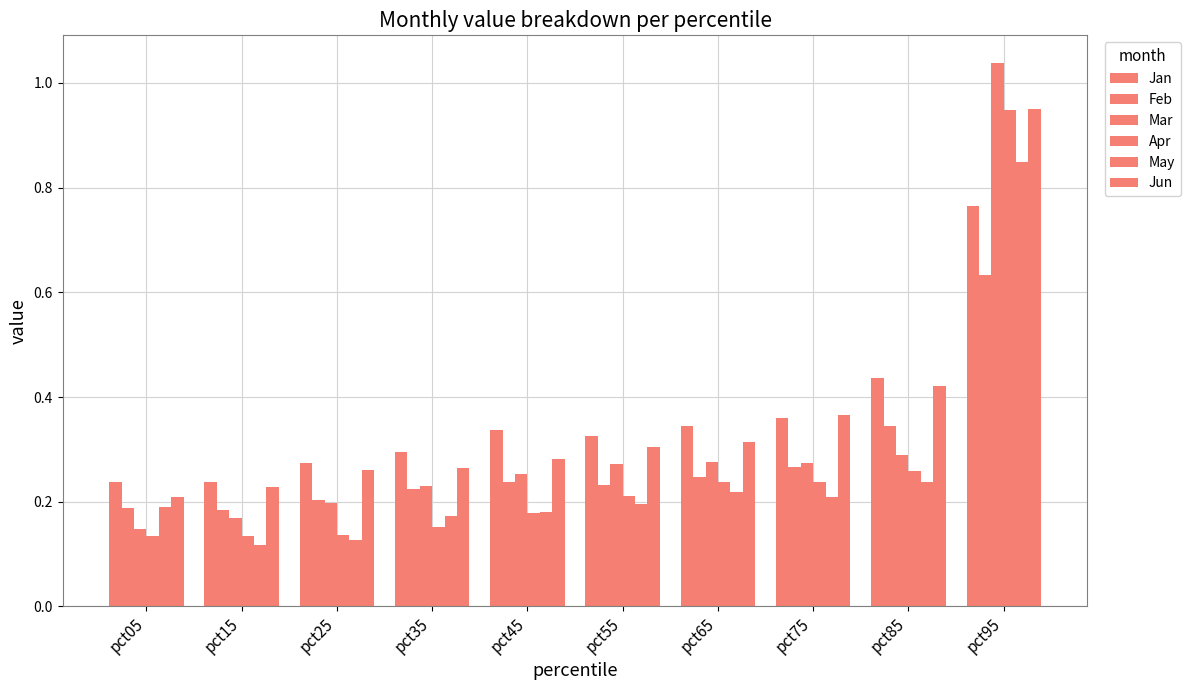

What is the sum of the Apr values at pct85 and pct45?

0.4